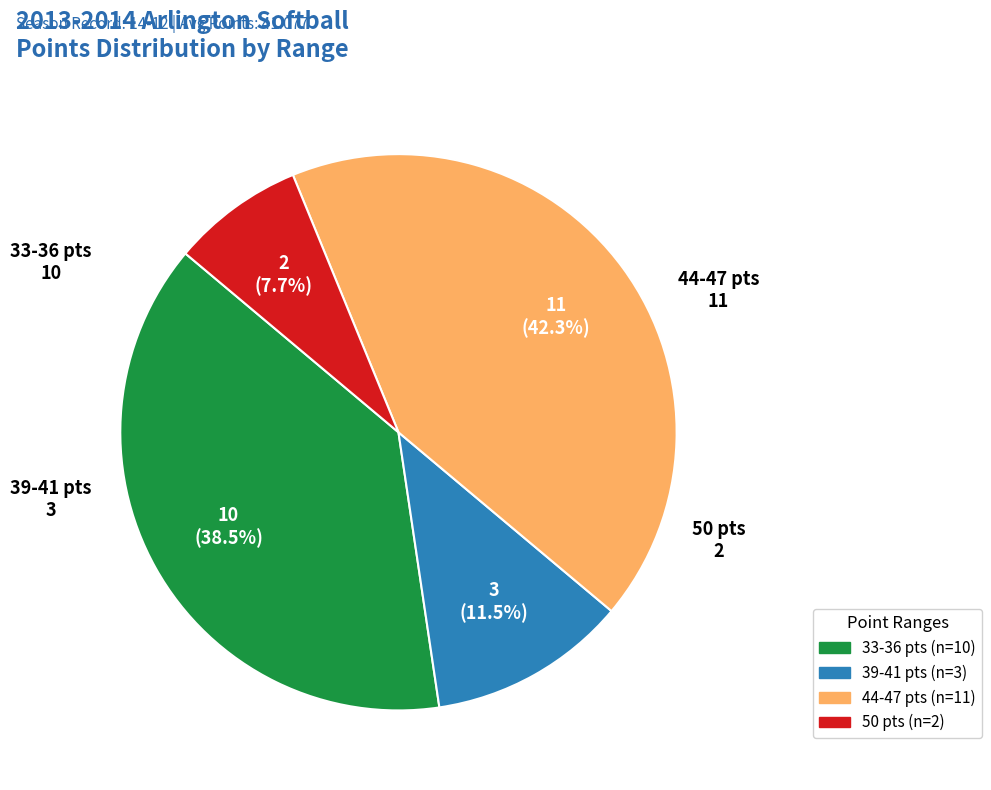

Count the number of slices in the pie.

4